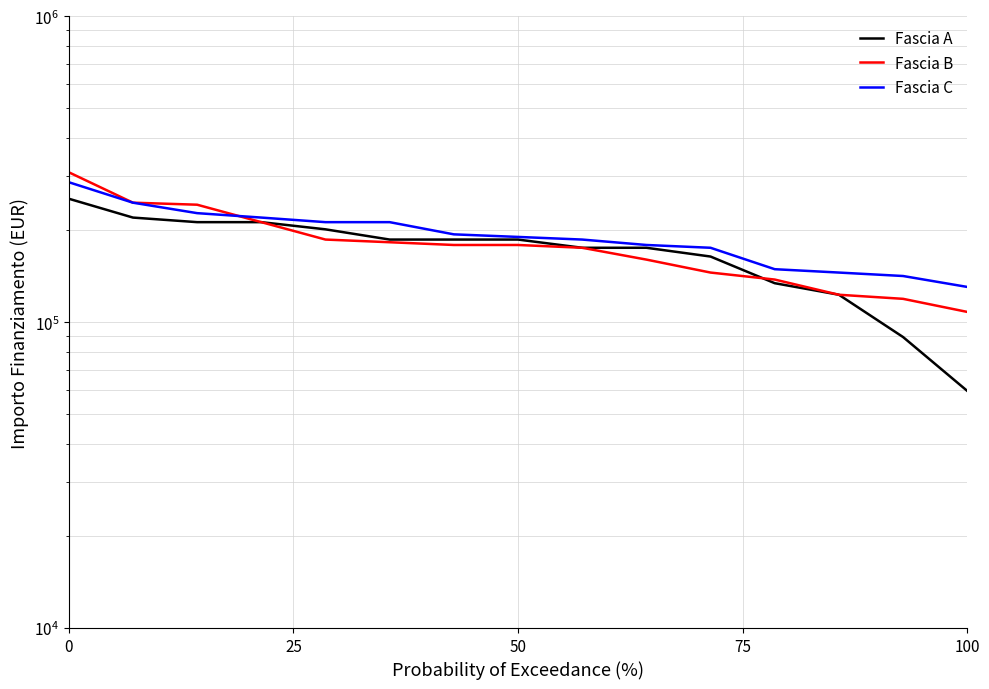

List the series in order of their peak value, lowest first.

Fascia A, Fascia C, Fascia B